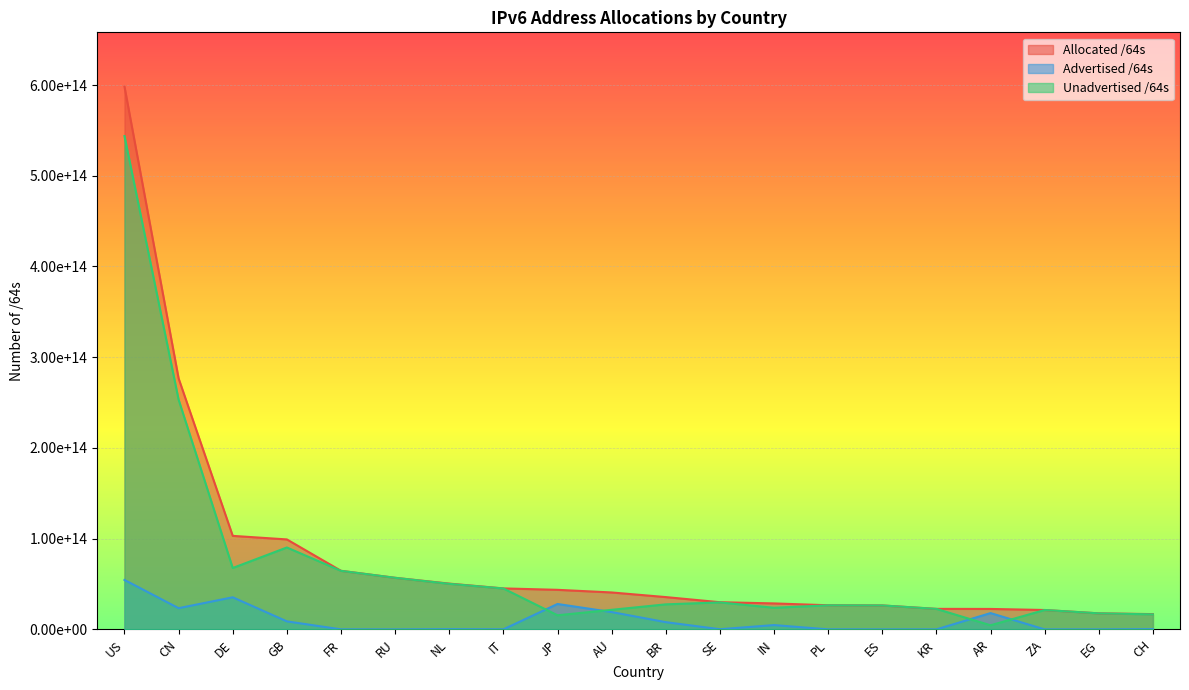

What is the value of the Allocated /64s point at the 7th from the left?

50495951077376